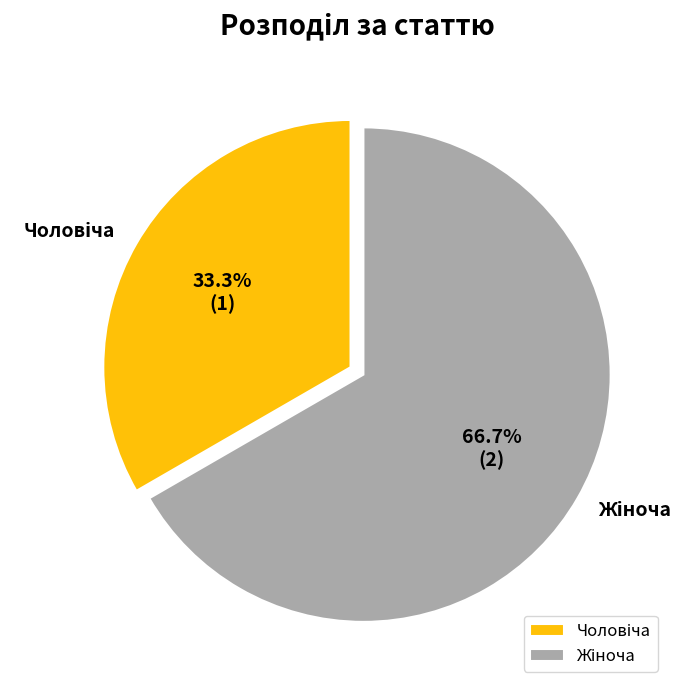

Is there any slice that represents more than half of the pie?

Yes